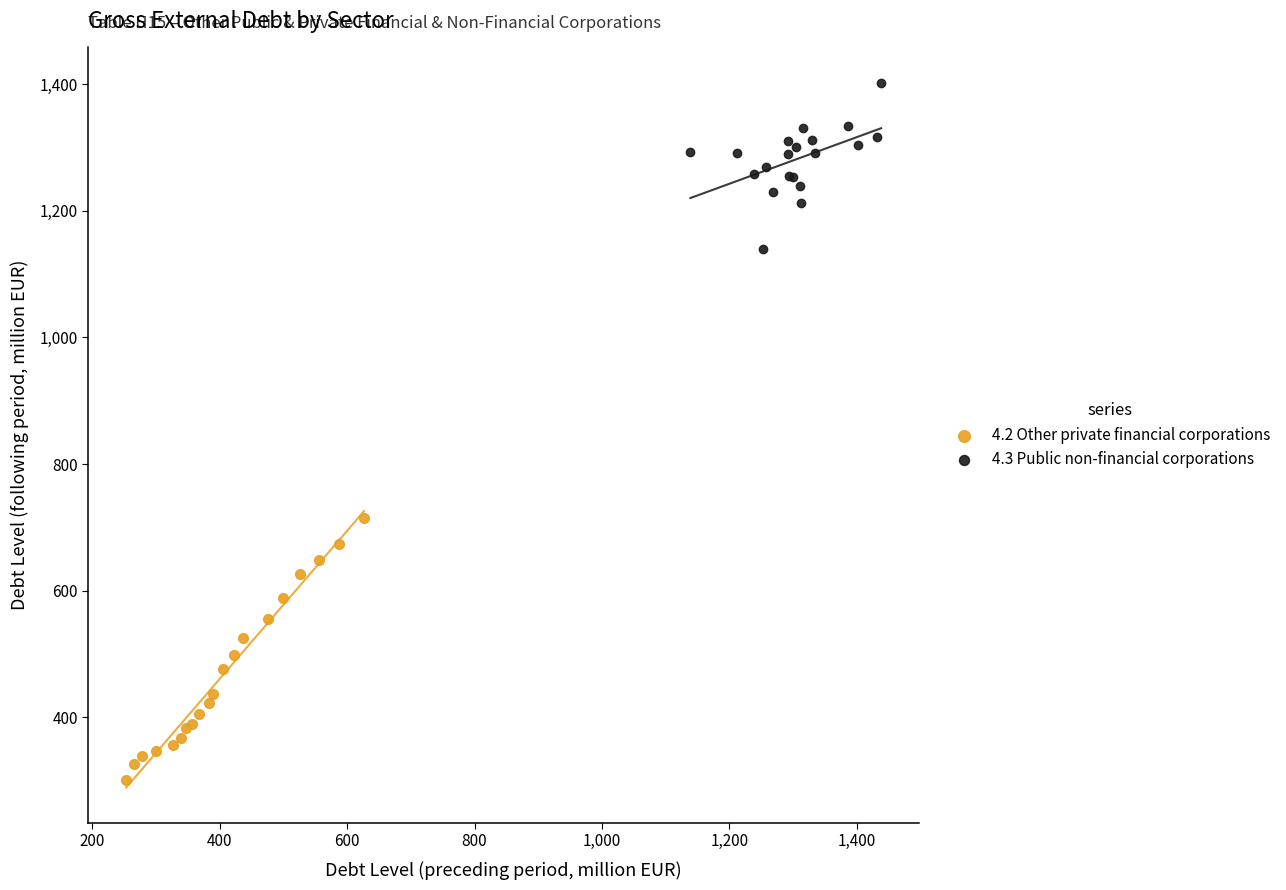

Which series has the largest Y range (max minus min)?

4.2 Other private financial corporations